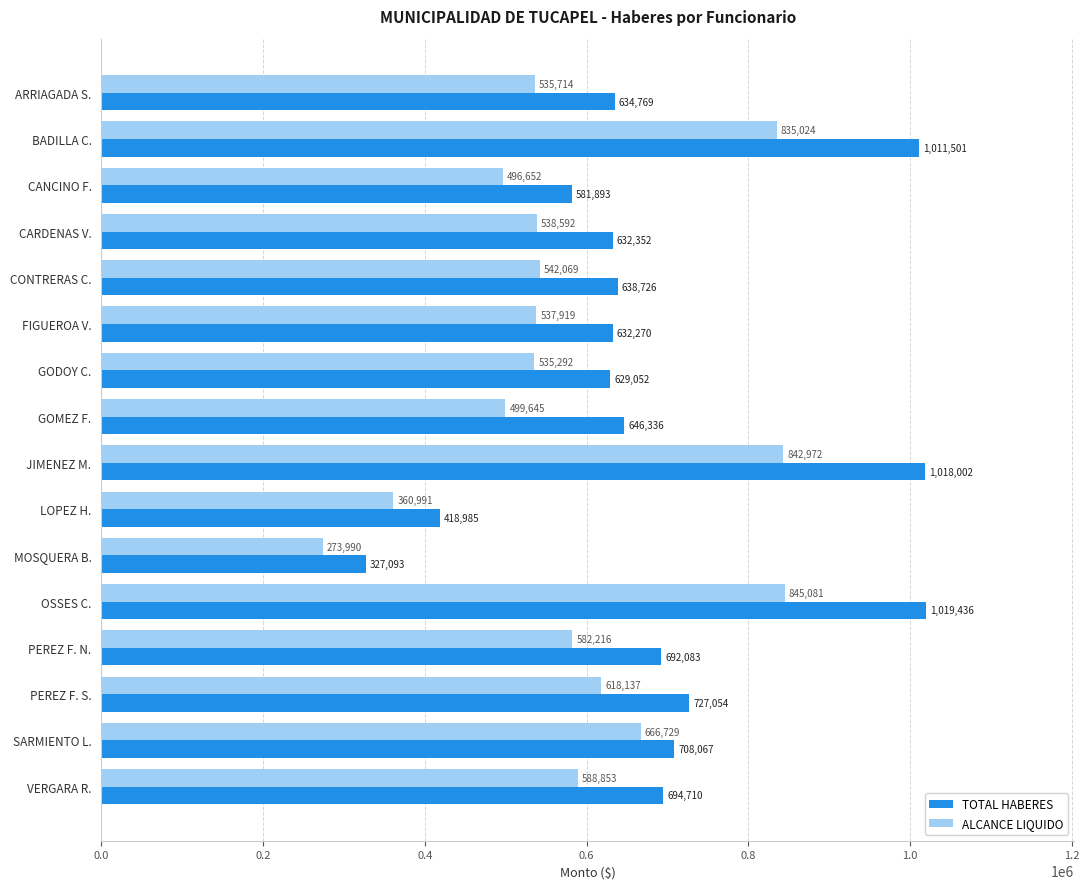

What is the total value across all series at CONTRERAS C.?

1180795